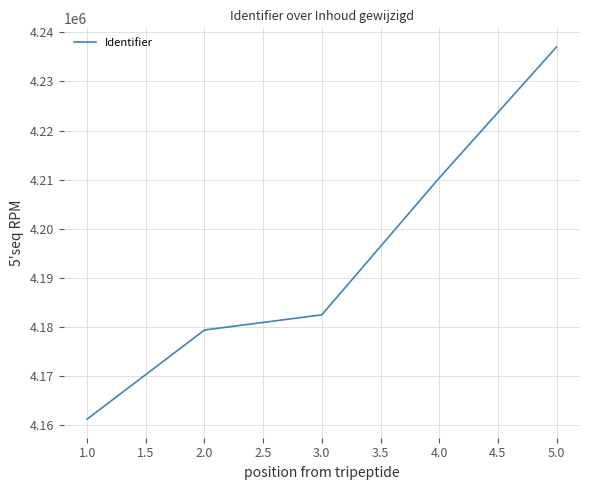

True or false: the data has more than 2 interior local peaks.

False